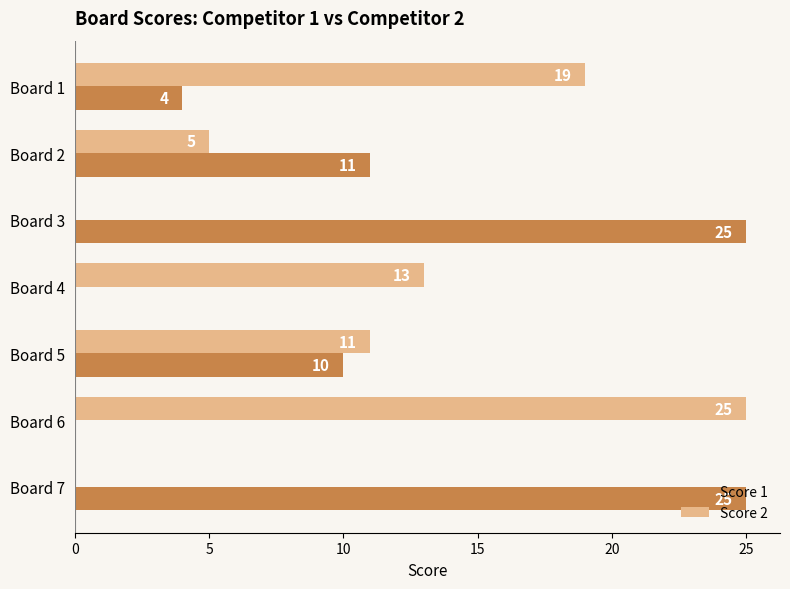

Is it true that Score 1 equals 0 at Board 6?

True